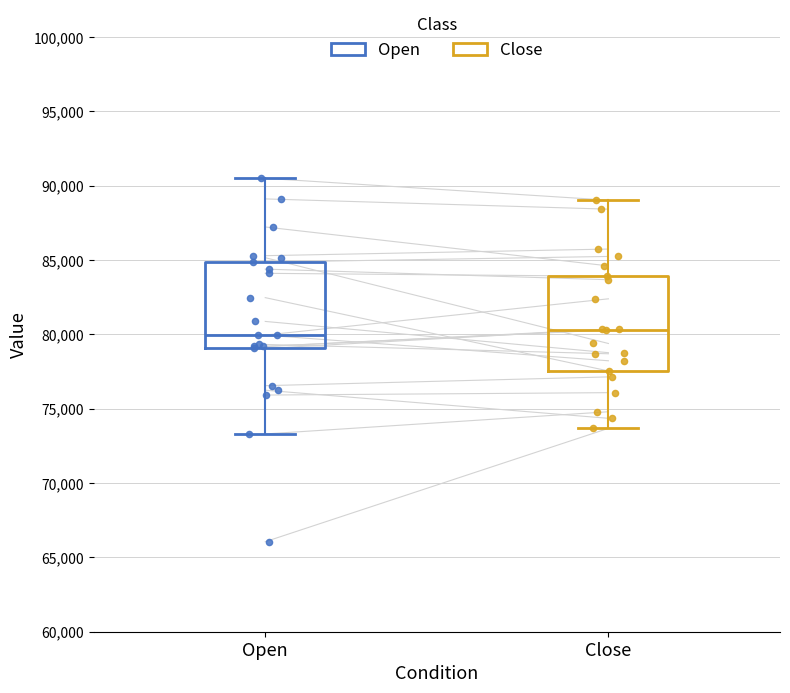

Where does the lower whisker of the box for Open end on the y-axis? The values are not printed on the chart, so give them approximately, as read against the axis.

73500